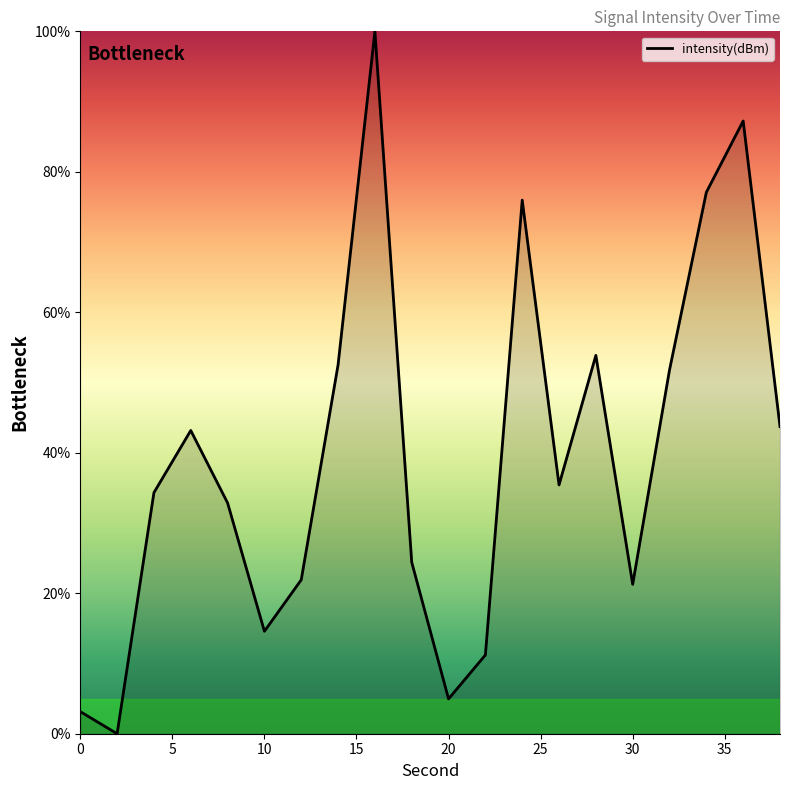

What is the maximum value shown in the chart?

100.0